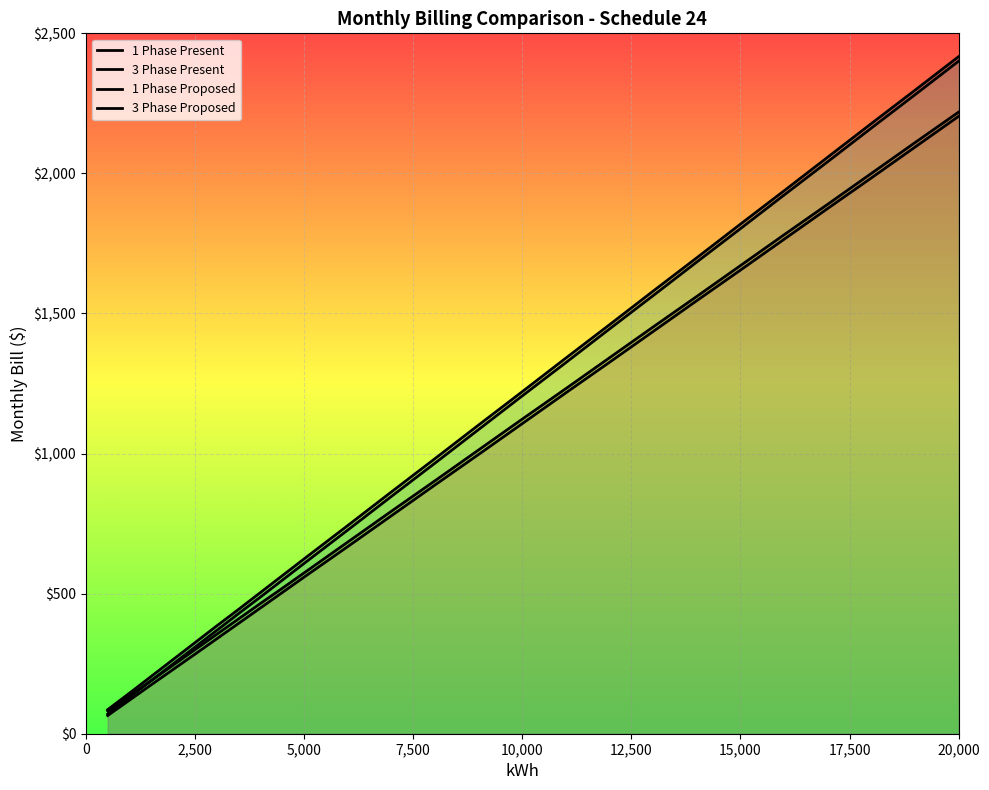

How many lines are shown in the chart?

4